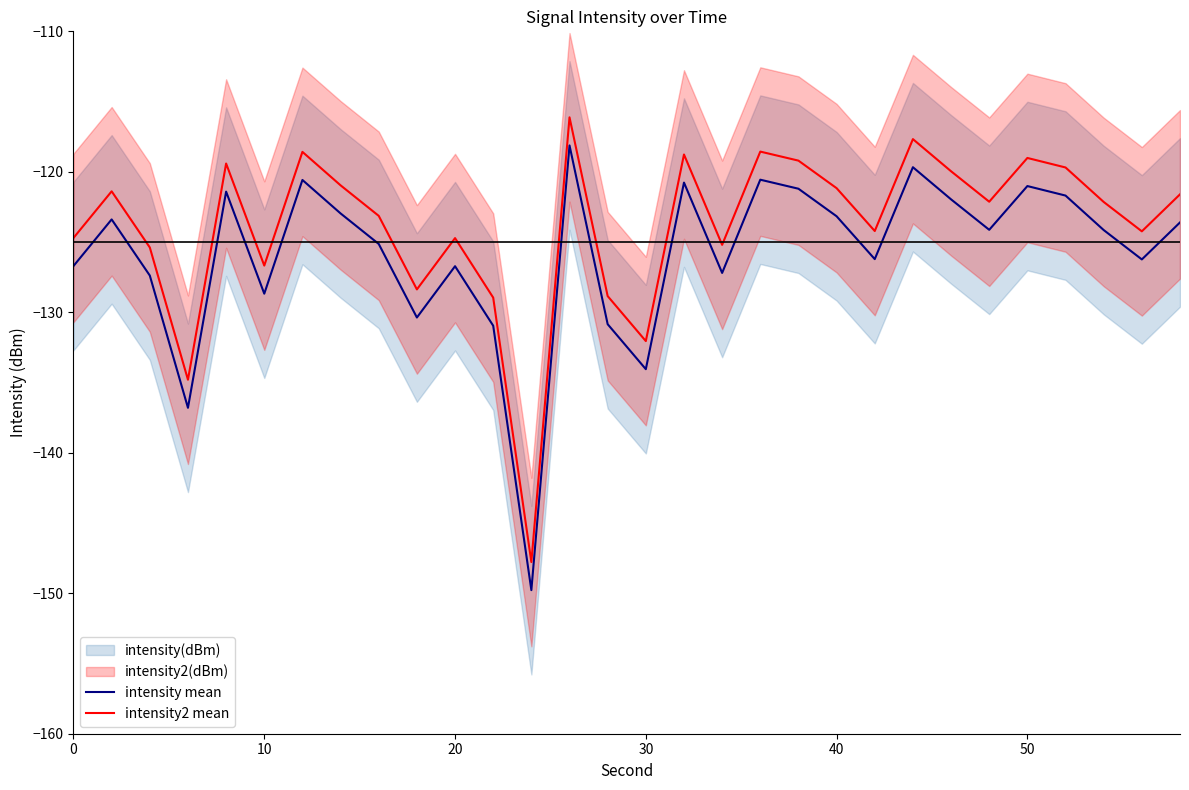

How many lines are shown in the chart?

2